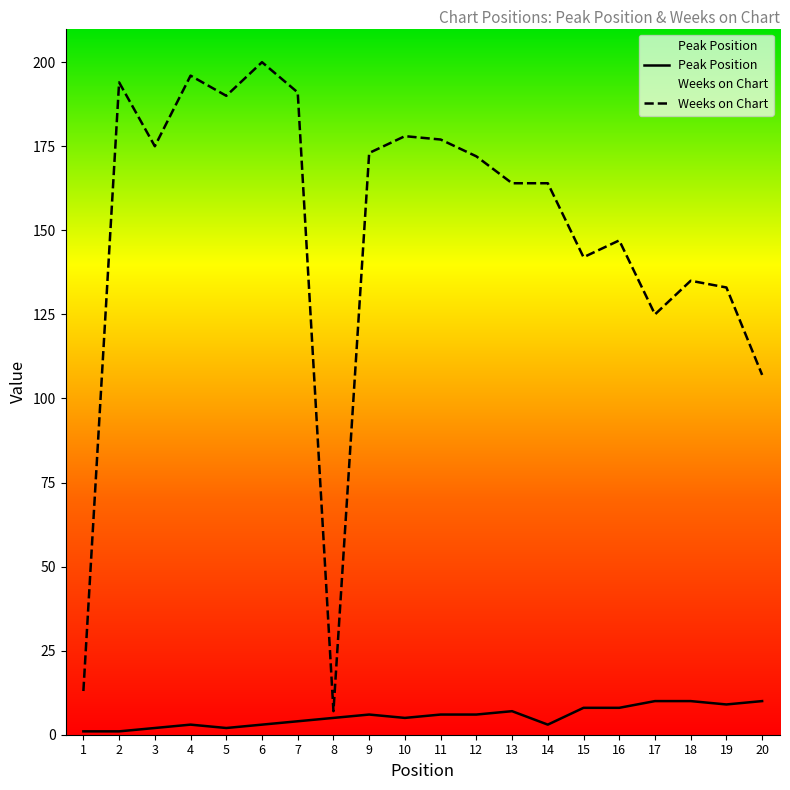

True or false: Peak Position and Weeks on Chart cross at least once.

False